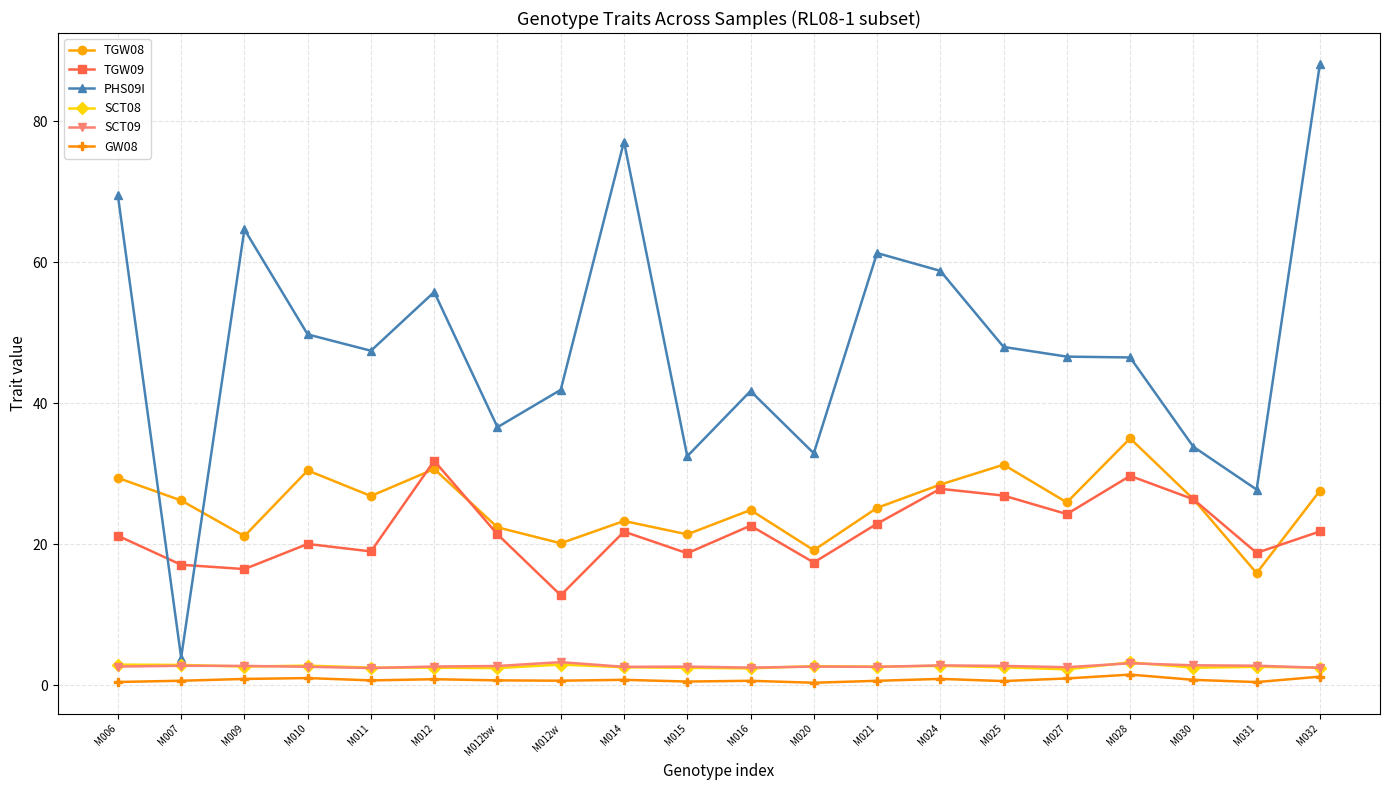

Is the value of SCT09 at M032 greater than the value of PHS09I at M025?

No